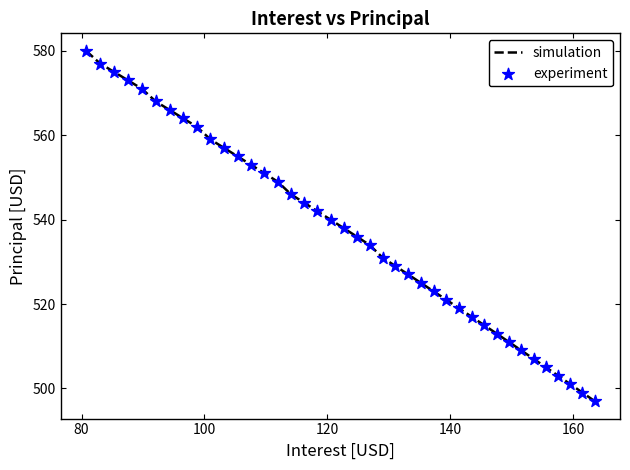

What is the minimum value shown in the chart?

497